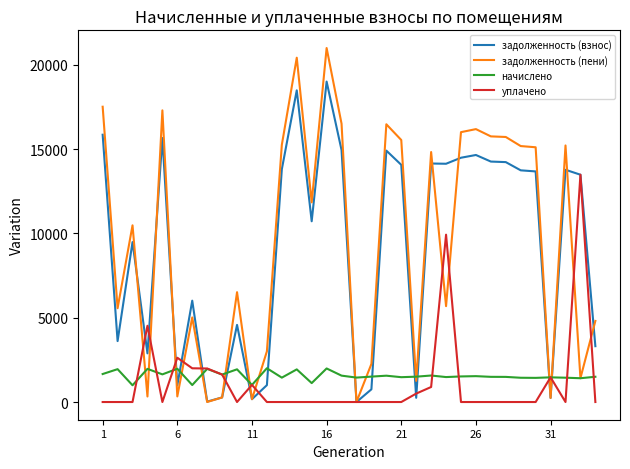

True or false: задолженность (взнос) and начислено intersect in this chart.

True